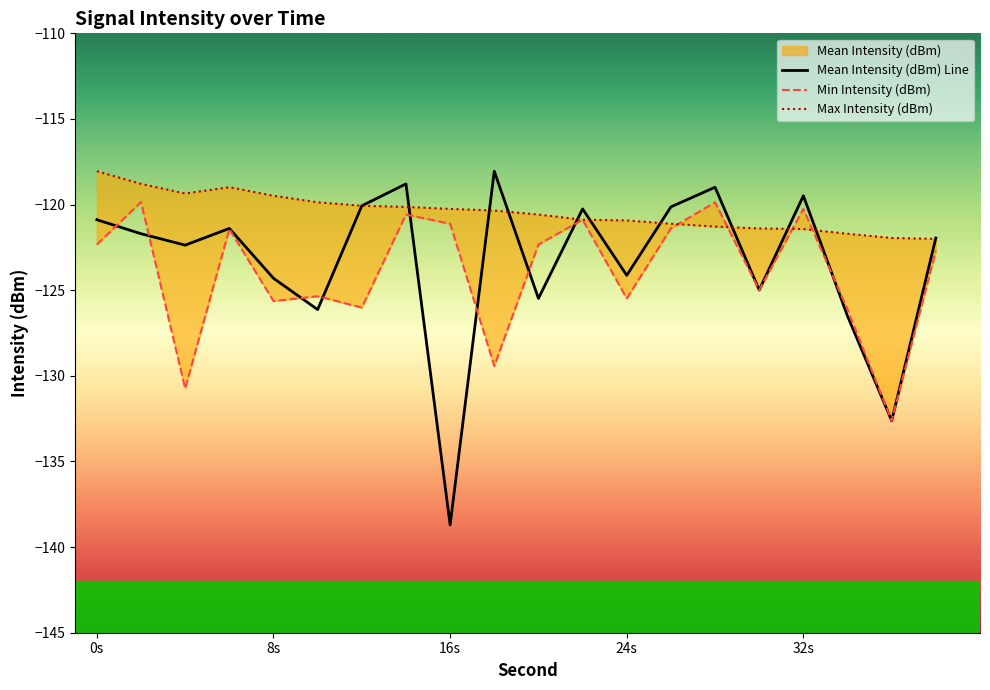

How many times do Max Intensity (dBm) and Min Intensity (dBm) cross each other?

4